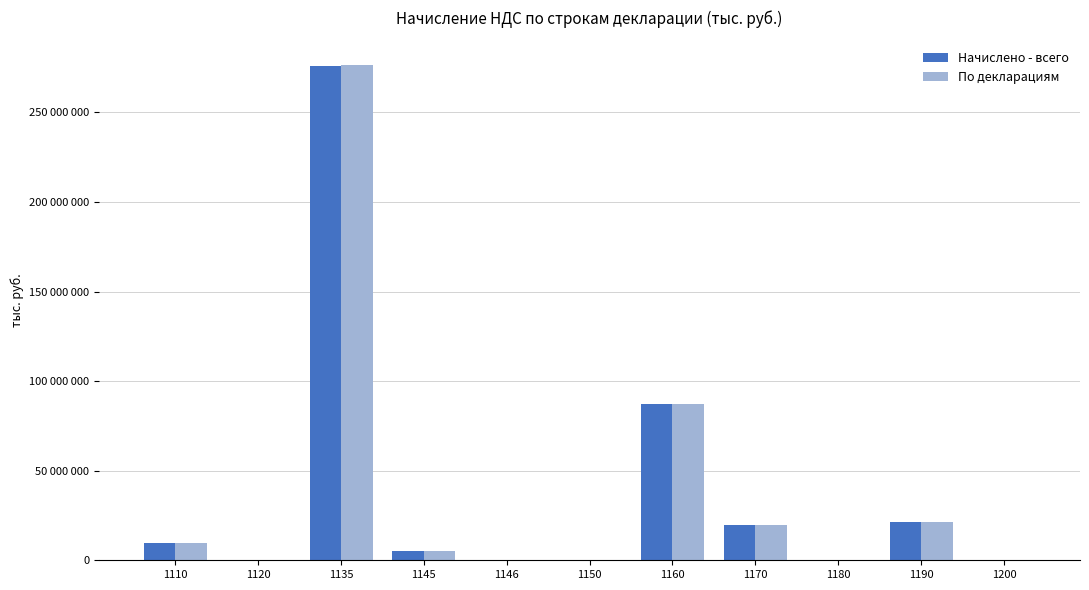

Are the bars horizontal?

No